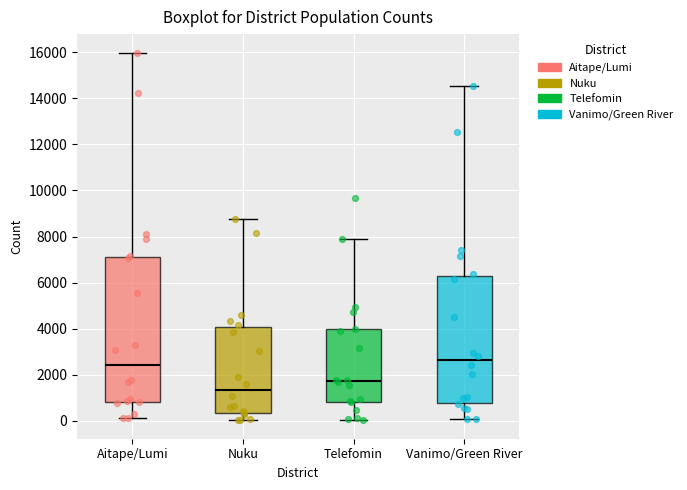

Which box's median line is the highest?

Vanimo/Green River